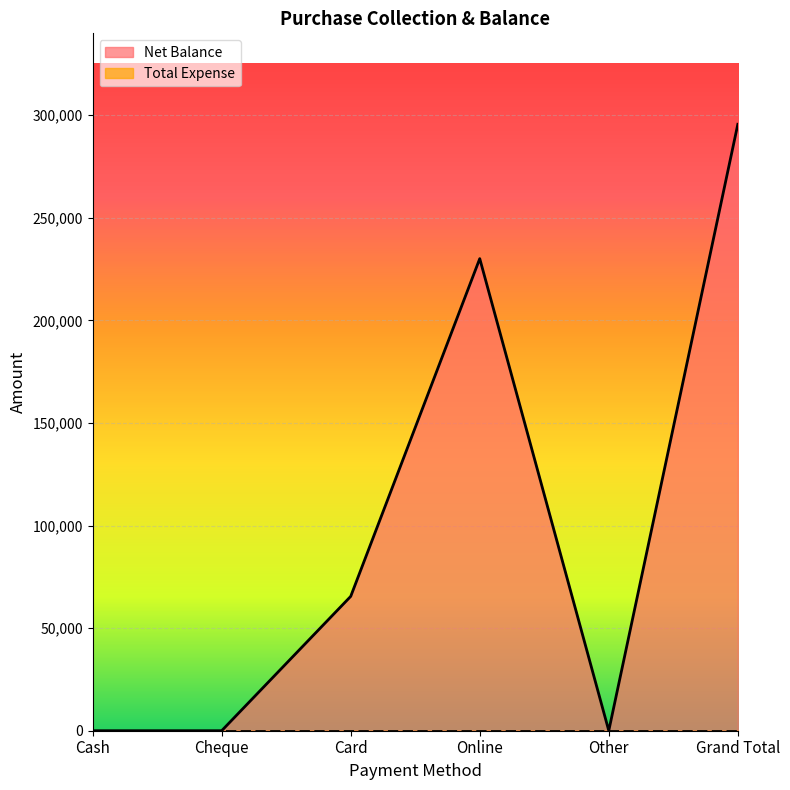

What is the average value?

98530